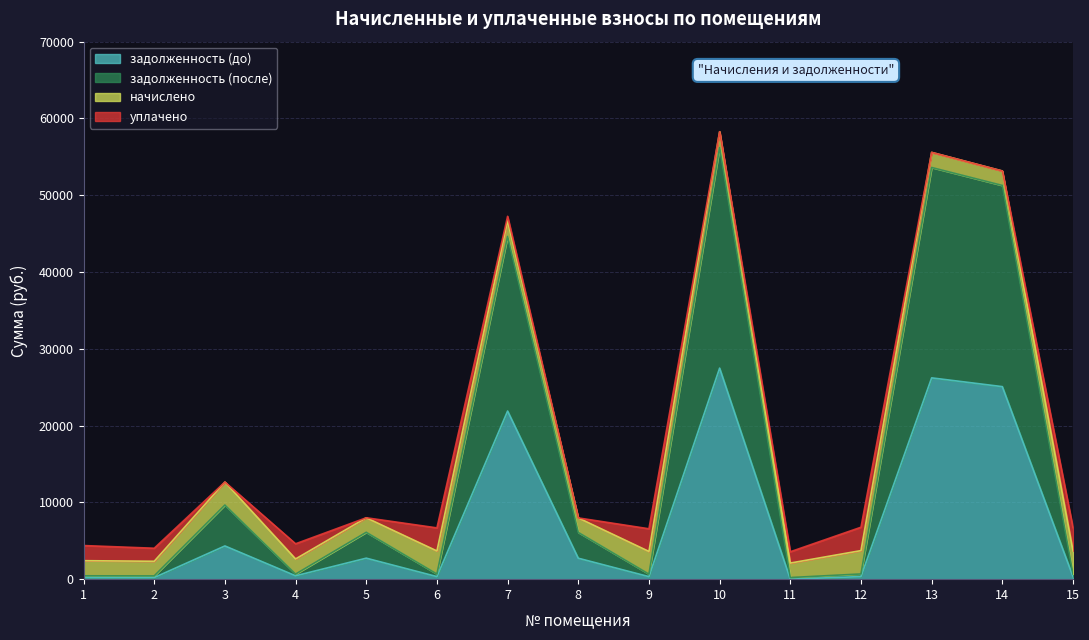

True or false: задолженность (до) has a value of 381.4 at 2.

False